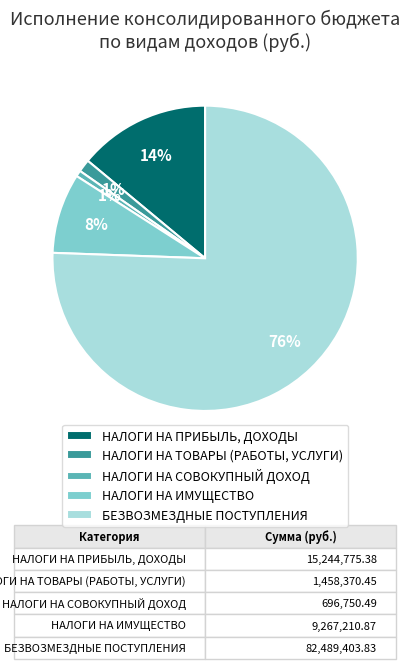

Between НАЛОГИ НА ТОВАРЫ (РАБОТЫ, УСЛУГИ) and НАЛОГИ НА ИМУЩЕСТВО, which is larger?

НАЛОГИ НА ИМУЩЕСТВО